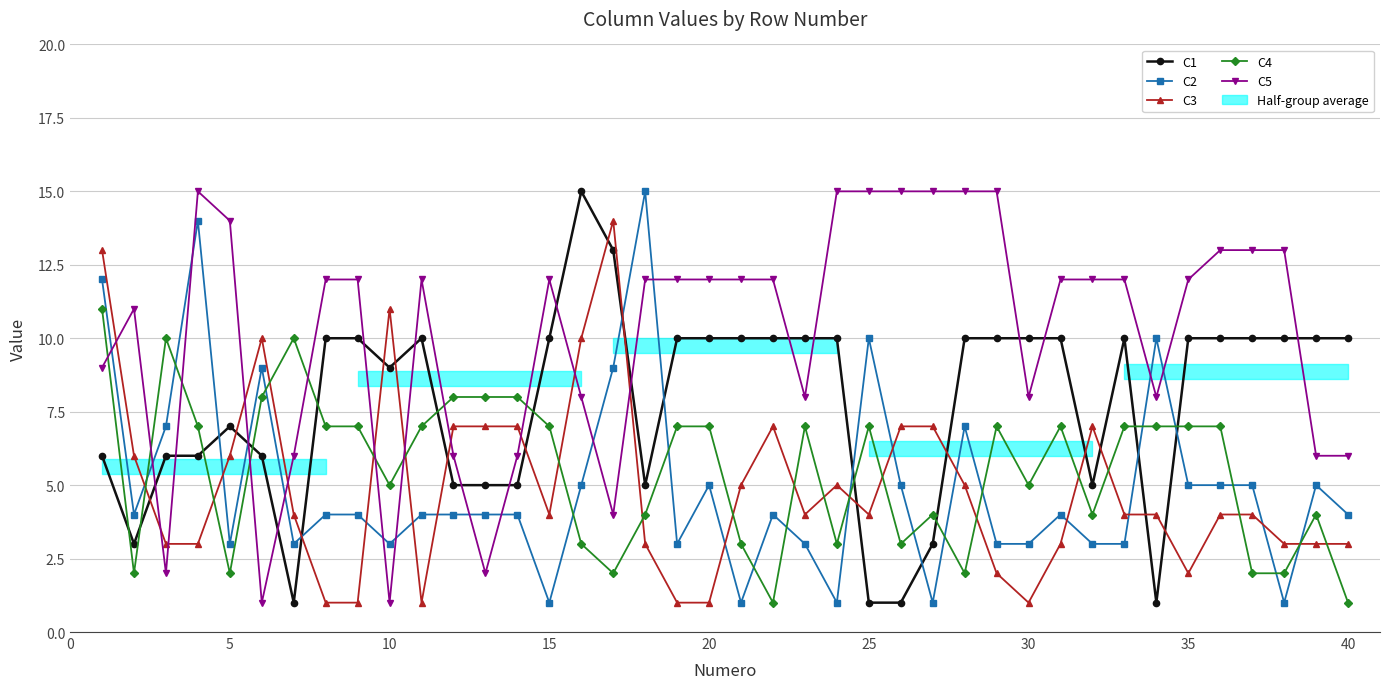

Which series has the largest range (max minus min)?

C1